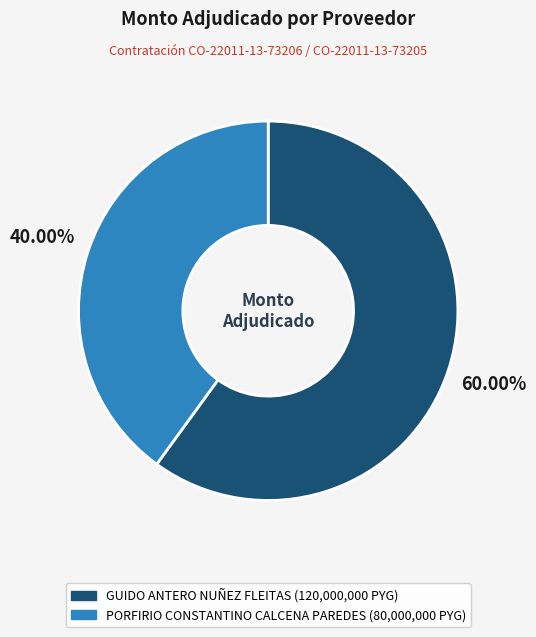

Count the number of slices in the pie.

2